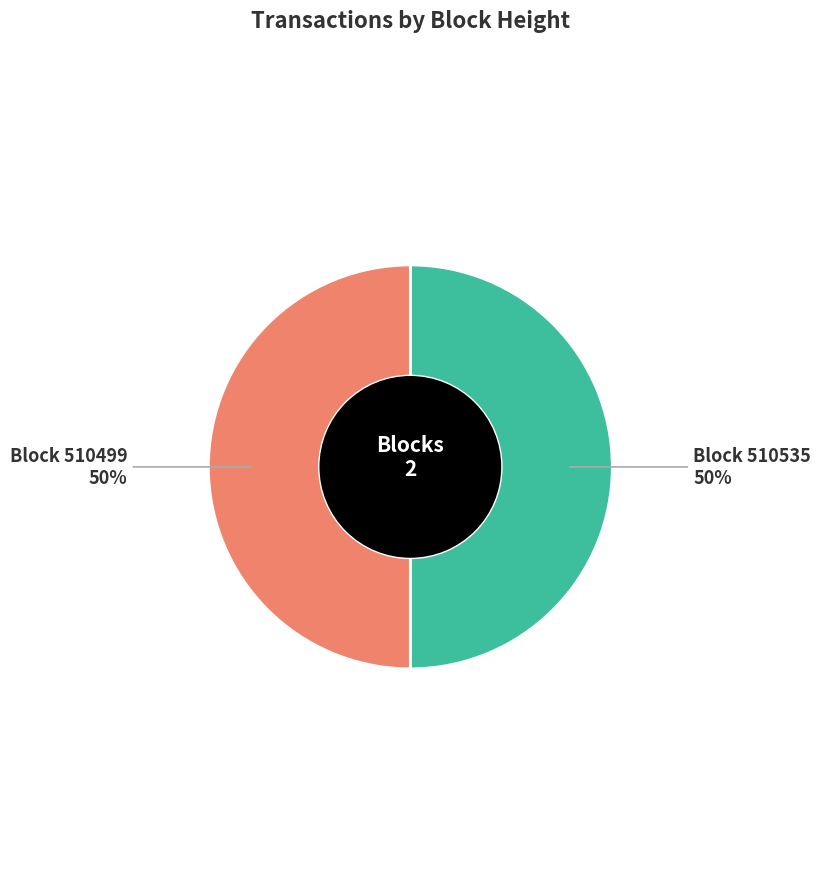

To the nearest percent, what is the average slice percentage?

50%